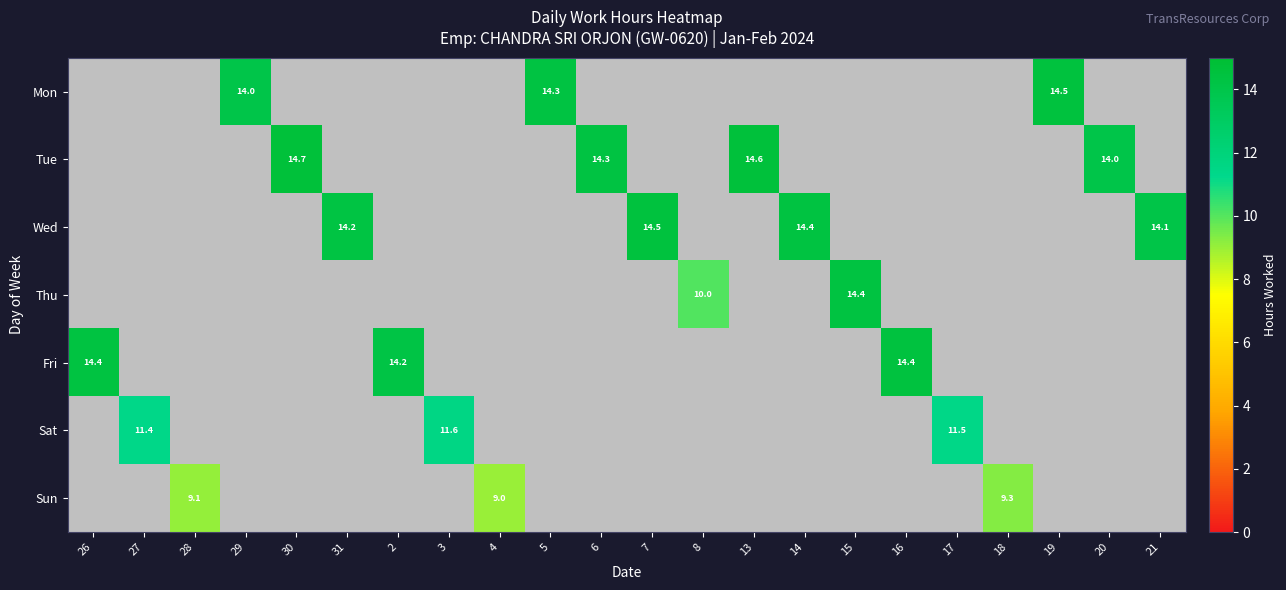

Is it true that Sat equals 6.5 at 27?

False